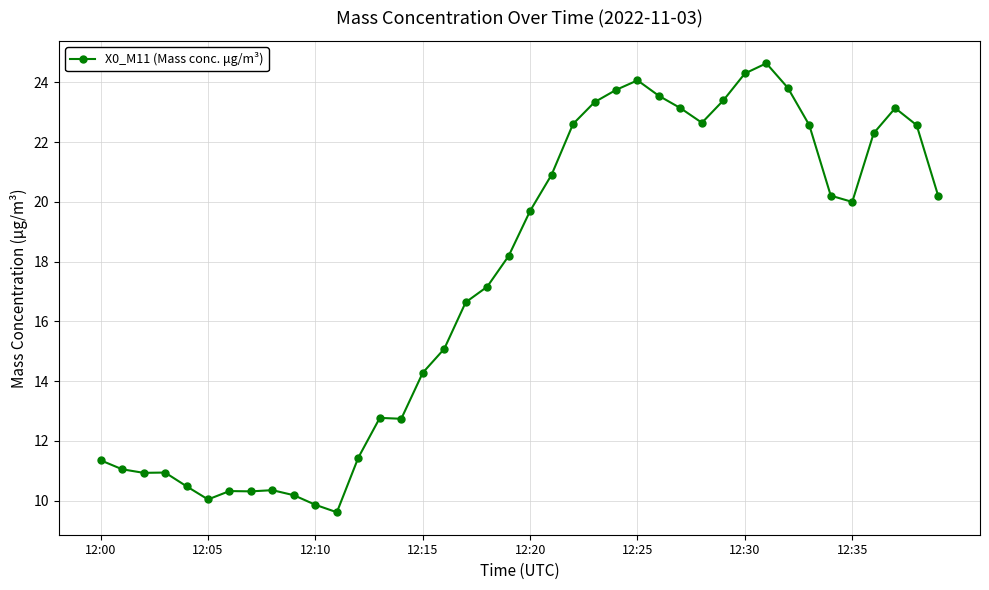

True or false: there are more than 1 points higher than both neighbors.

True